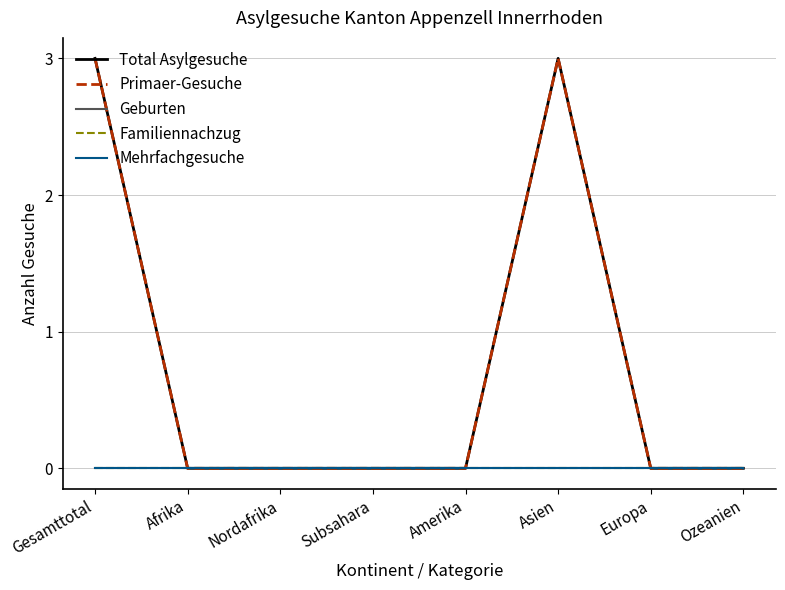

Does the chart display data point markers on the line(s)?

No